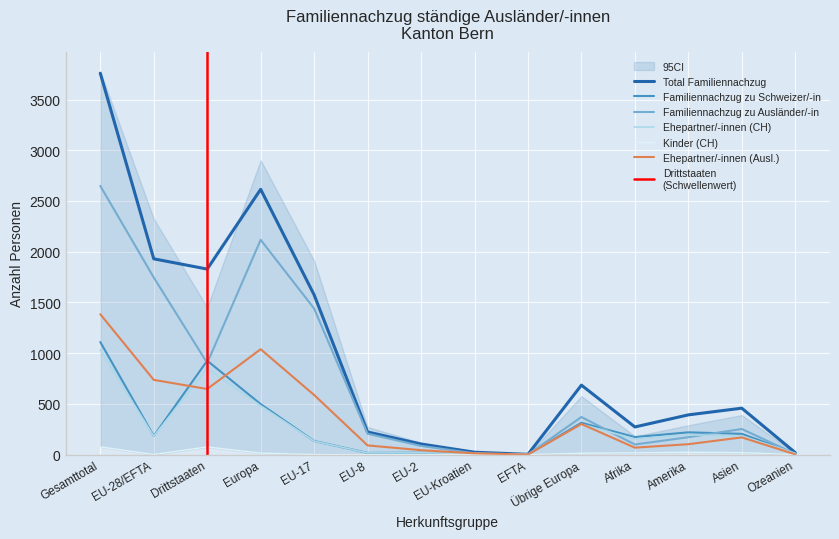

What is the value of the Total Familiennachzug point at the 10th from the left?

685